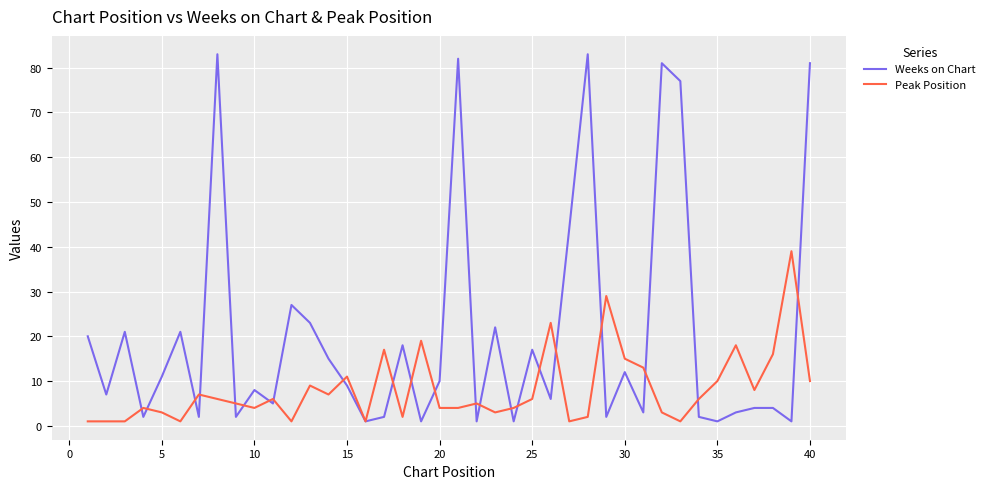

Rank the series by their maximum value, from highest to lowest.

Weeks on Chart, Peak Position